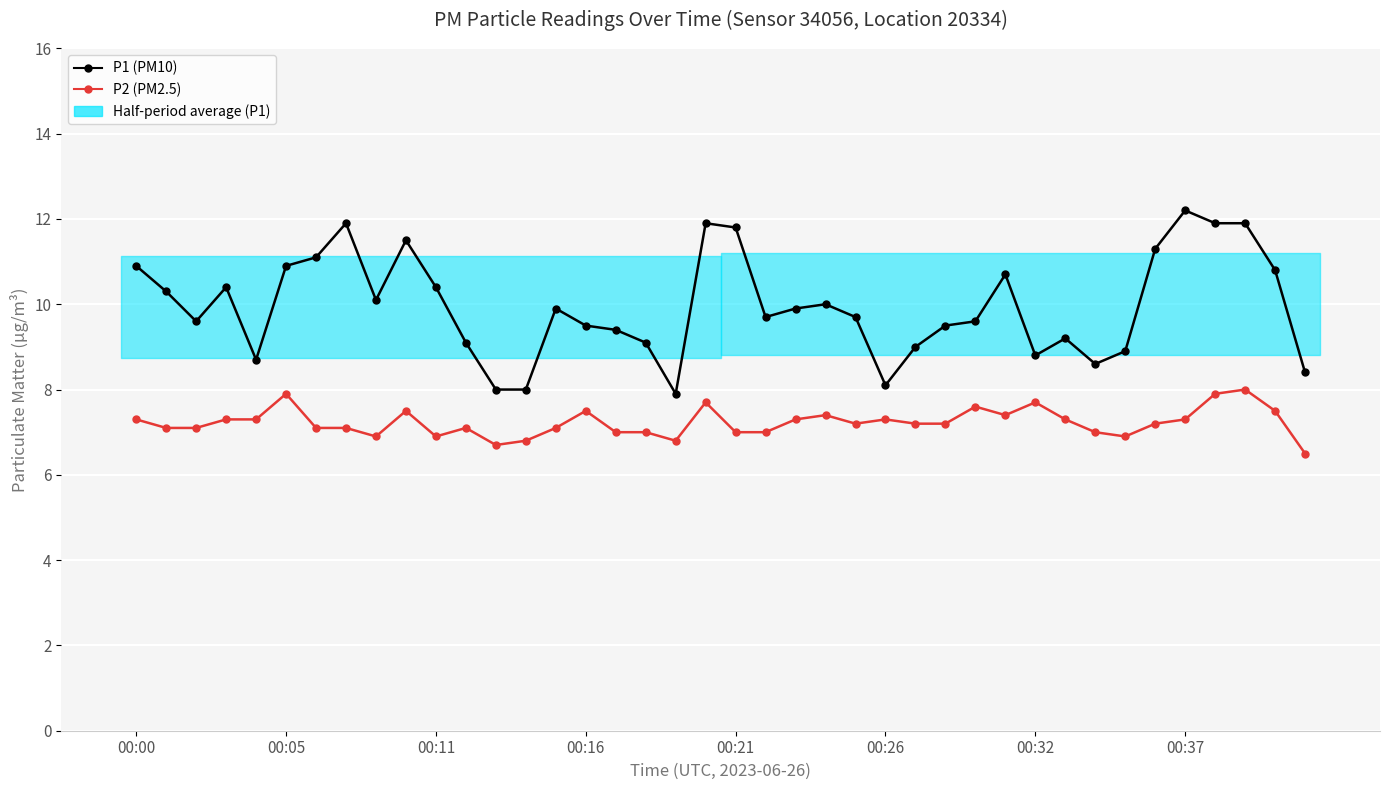

True or false: P2 (PM2.5) has more than 2 interior local peaks.

True